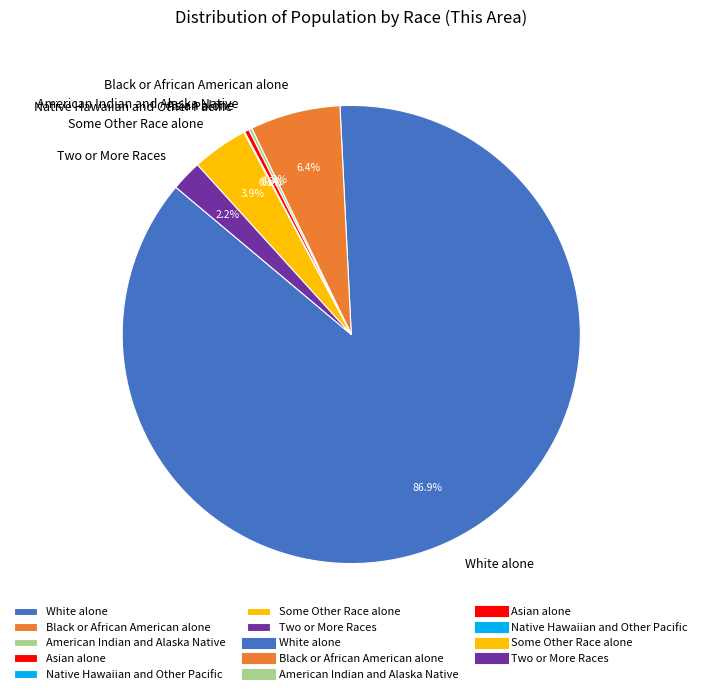

What percentage do Black or African American alone and Asian alone together represent?

6.7%